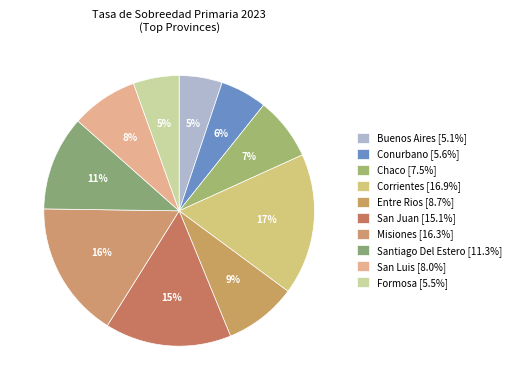

How many slices are in this pie chart?

10